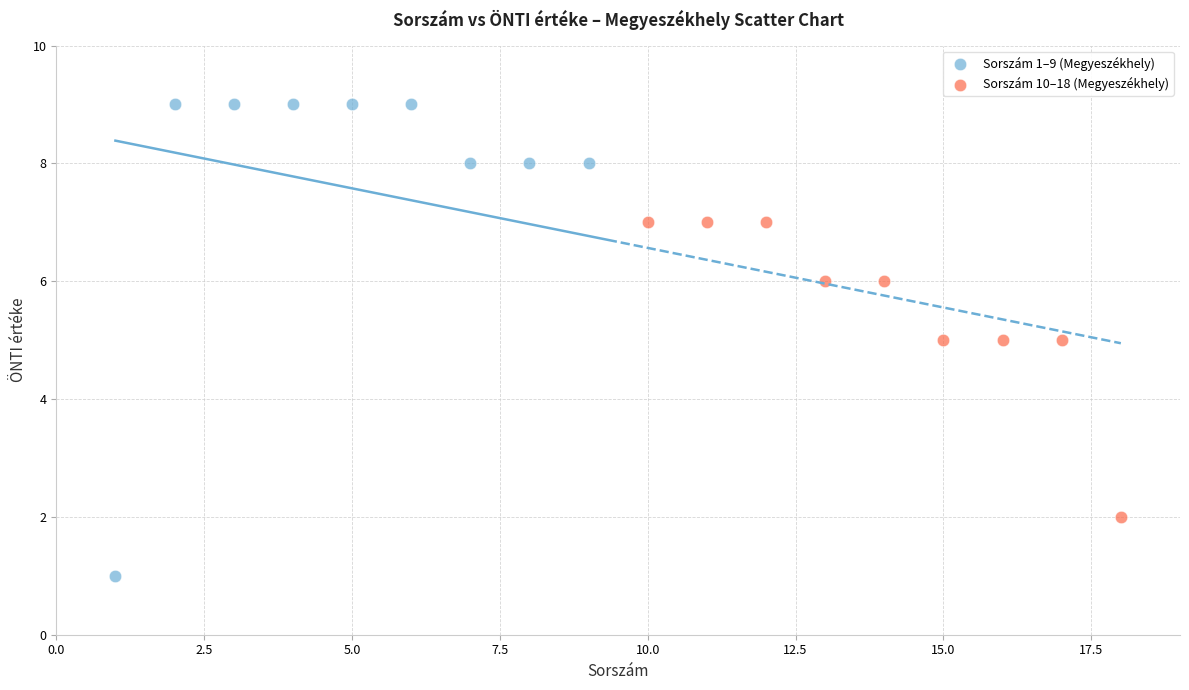

Which series has the widest spread of Y values?

Sorszám 1–9 (Megyeszékhely)